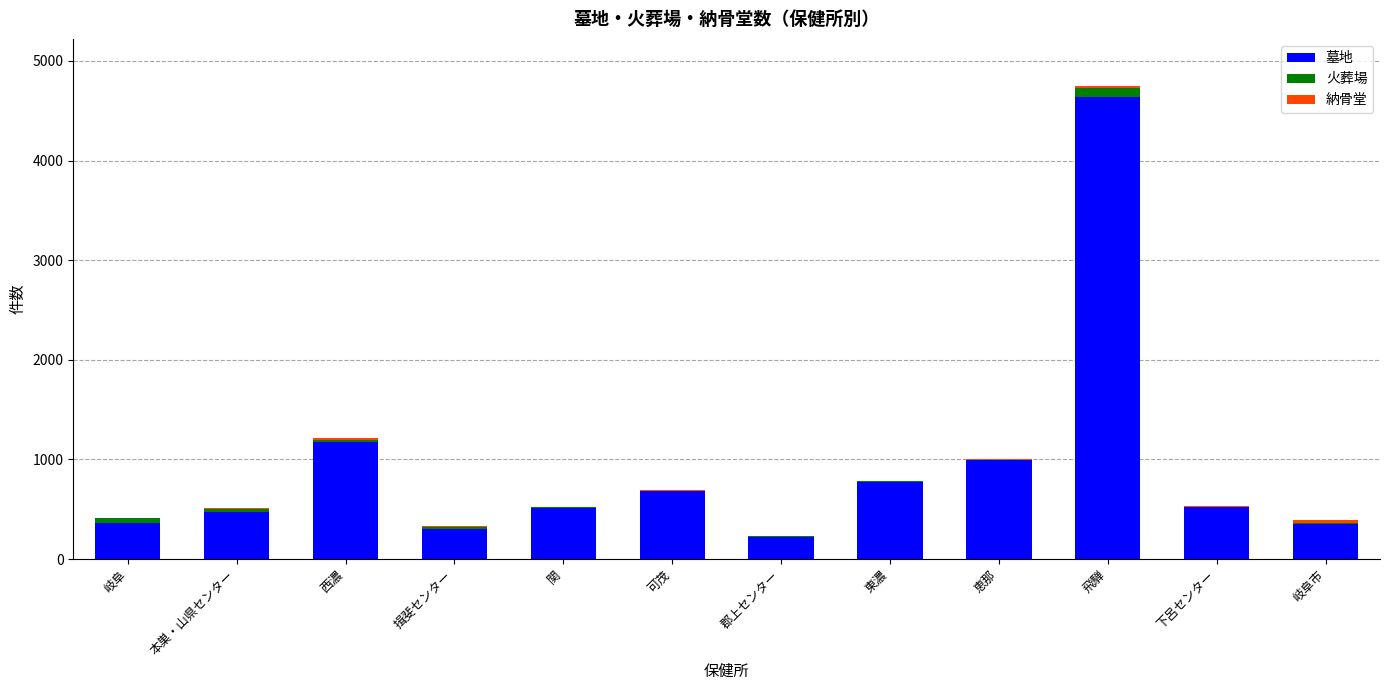

What is the sum of all 墓地 values?

11015